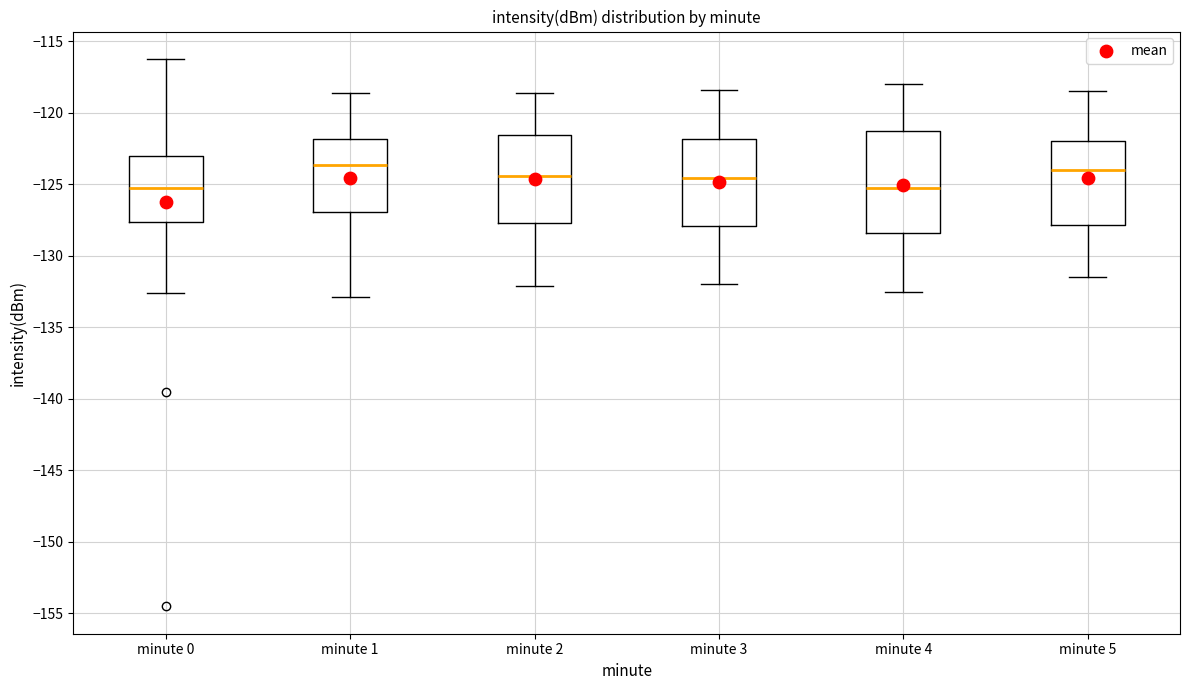

Comparing the boxes themselves (not the whiskers), which one is the tallest?

minute 4